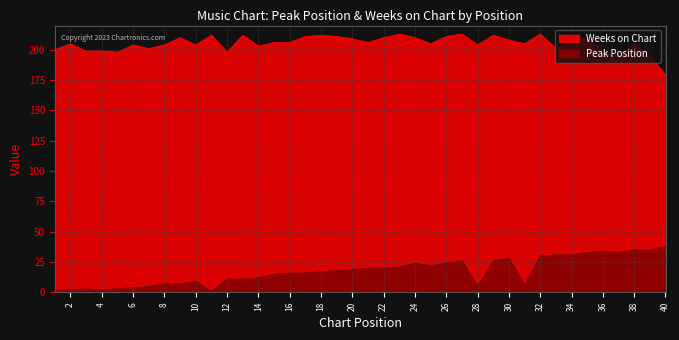

How many interior local valleys does the Peak Position series have?

6